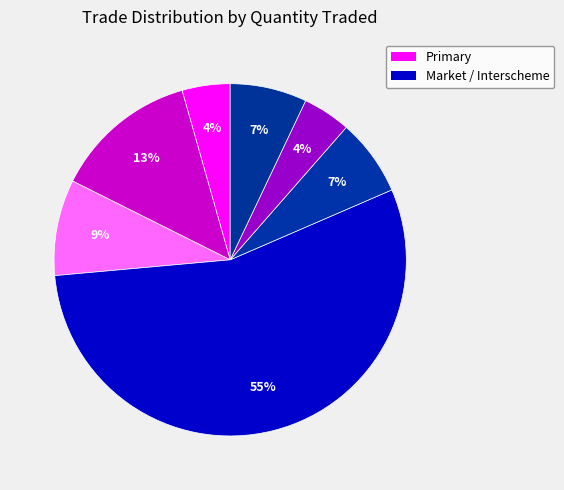

To the nearest percent, what is the average slice percentage?

14%